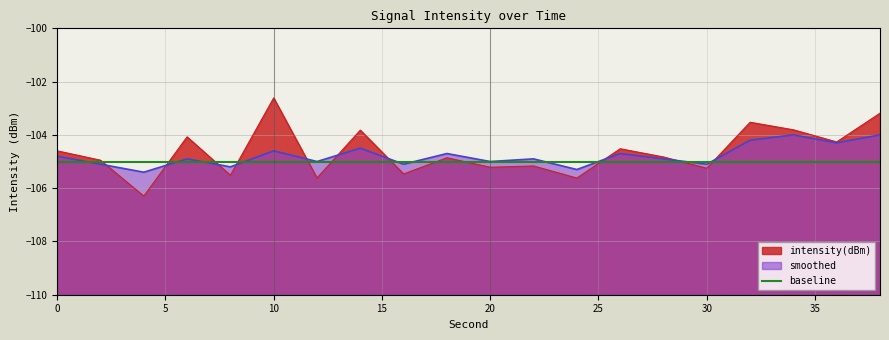

Reading left to right, transcribe all the data shown in this chart.

intensity(dBm): 0=-104.6	2=-105.0	4=-106.3	6=-104.1	8=-105.5	10=-102.6	12=-105.6	14=-103.8	16=-105.5	18=-104.9	20=-105.2	22=-105.2	24=-105.6	26=-104.5	28=-104.8	30=-105.3	32=-103.5	34=-103.8	36=-104.3	38=-103.2
smoothed: 0=-104.8	2=-105.1	4=-105.4	6=-104.9	8=-105.2	10=-104.6	12=-105.0	14=-104.5	16=-105.1	18=-104.7	20=-105.0	22=-104.9	24=-105.3	26=-104.7	28=-104.9	30=-105.1	32=-104.2	34=-104.0	36=-104.3	38=-104.0